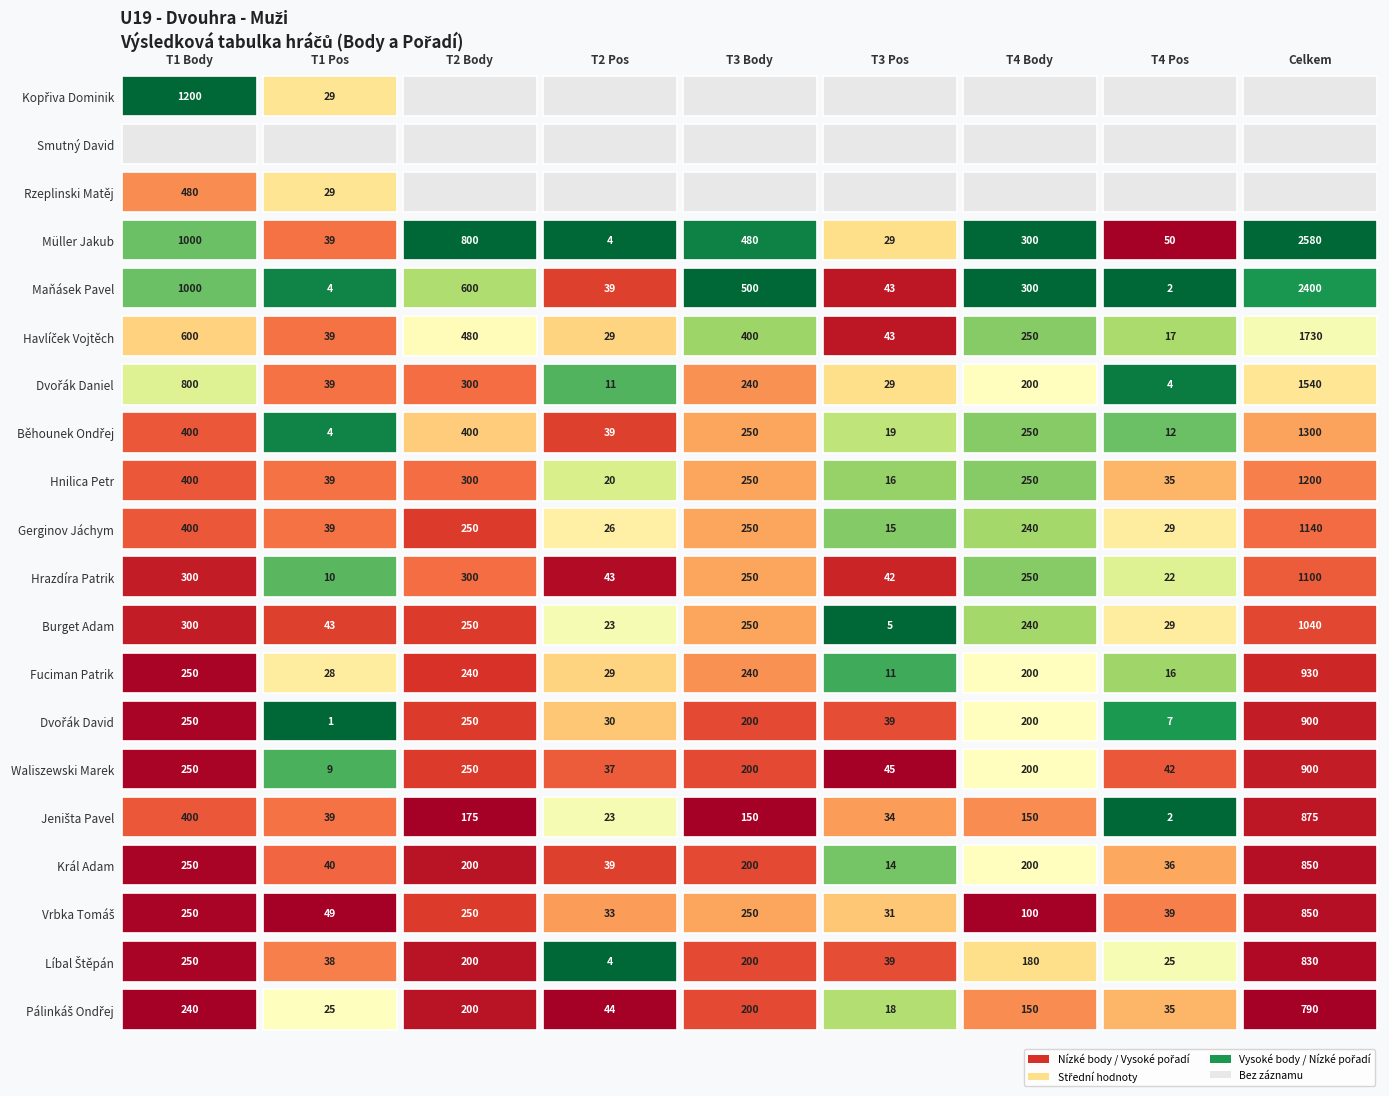

Between Maňásek Pavel and Hnilica Petr, which is larger?

Maňásek Pavel